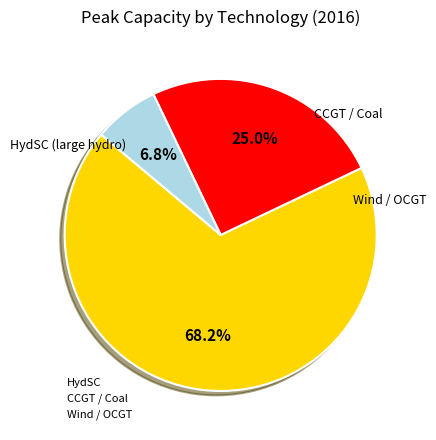

Which category has the biggest portion of the pie?

HydSC